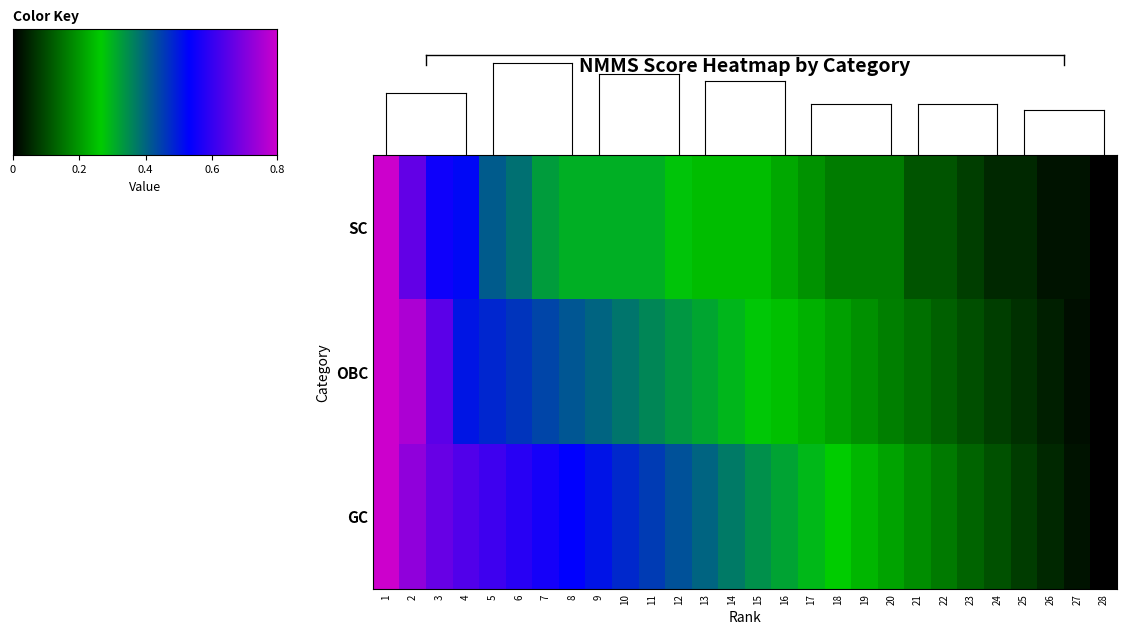

What is the sum of the GC values at 1 and 9?

1.6